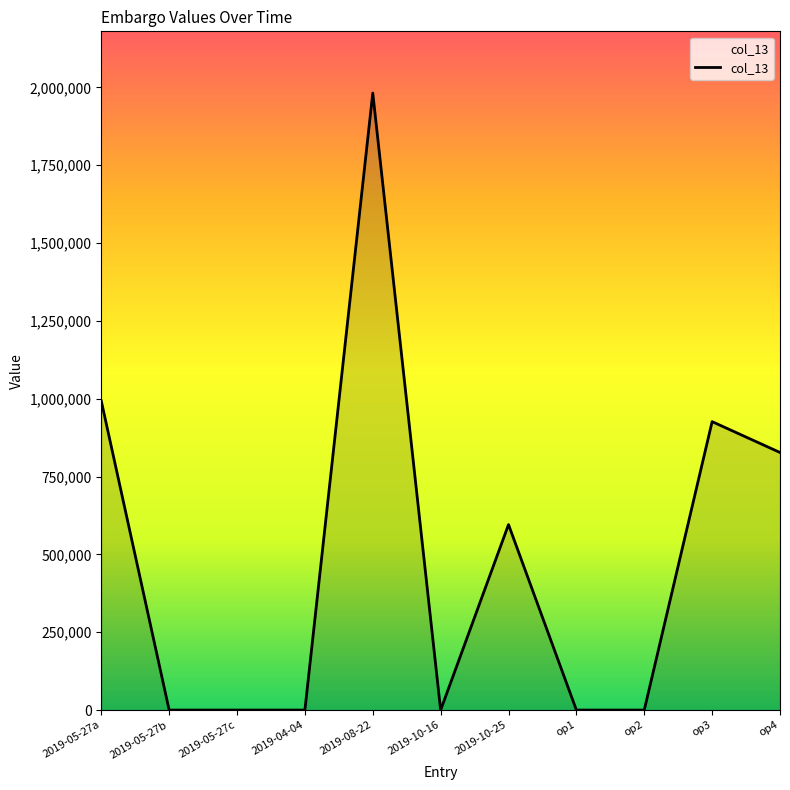

What is the greatest value displayed?

1982028